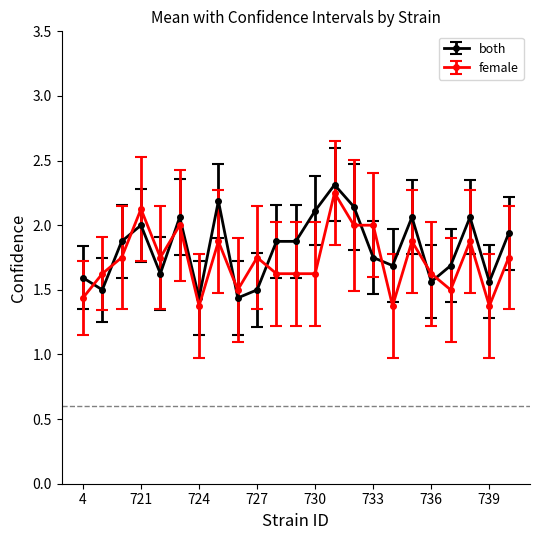

True or false: female and both cross at least once.

True